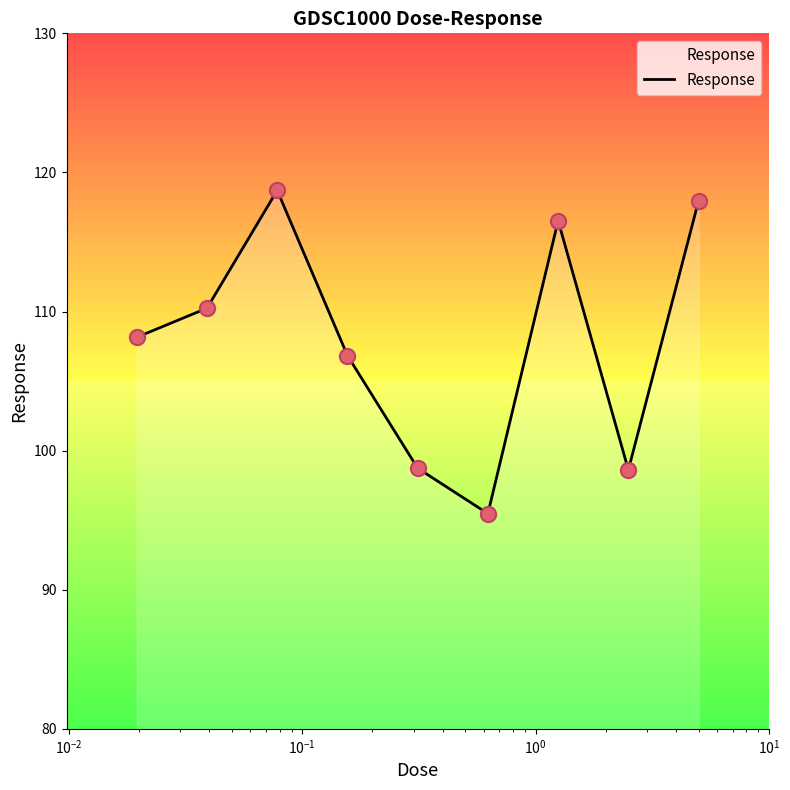

What is the smallest value displayed?

95.5